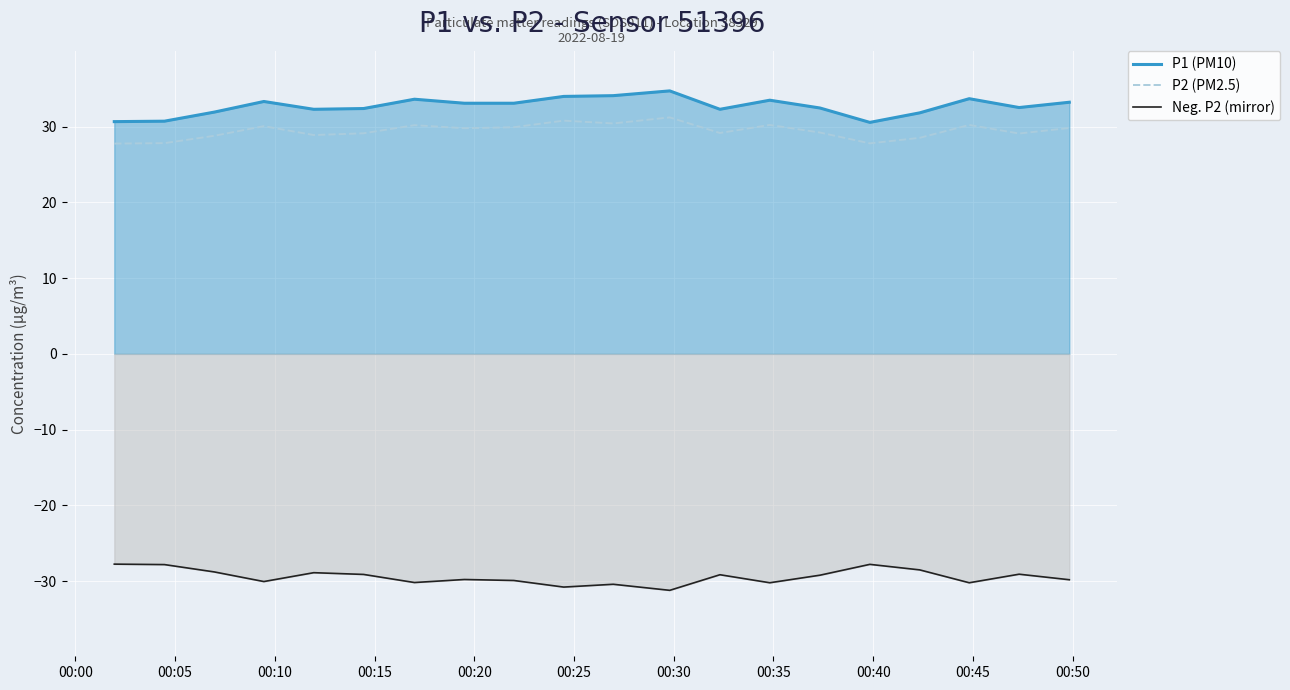

How many data points in Neg. P2 (mirror) are above -29?

6